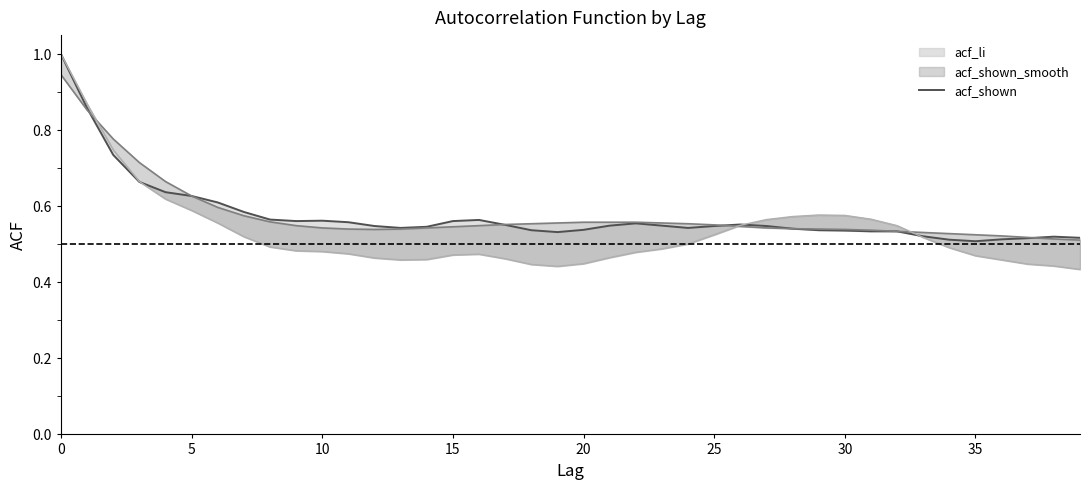

Does the chart display data point markers on the line(s)?

No